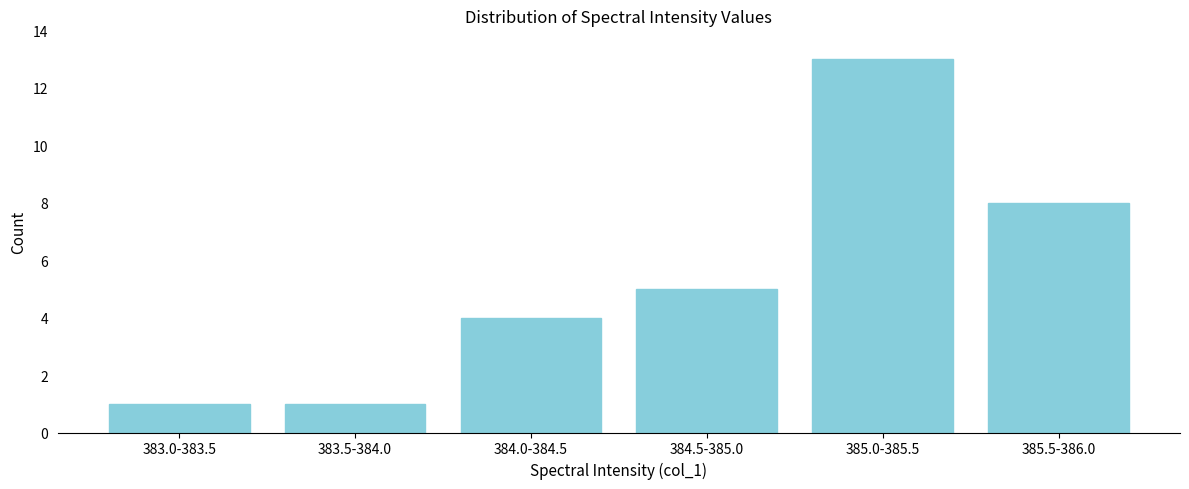

Reading left to right, extract all data points from this chart.

383.0-383.5=1	383.5-384.0=1	384.0-384.5=4	384.5-385.0=5	385.0-385.5=13	385.5-386.0=8